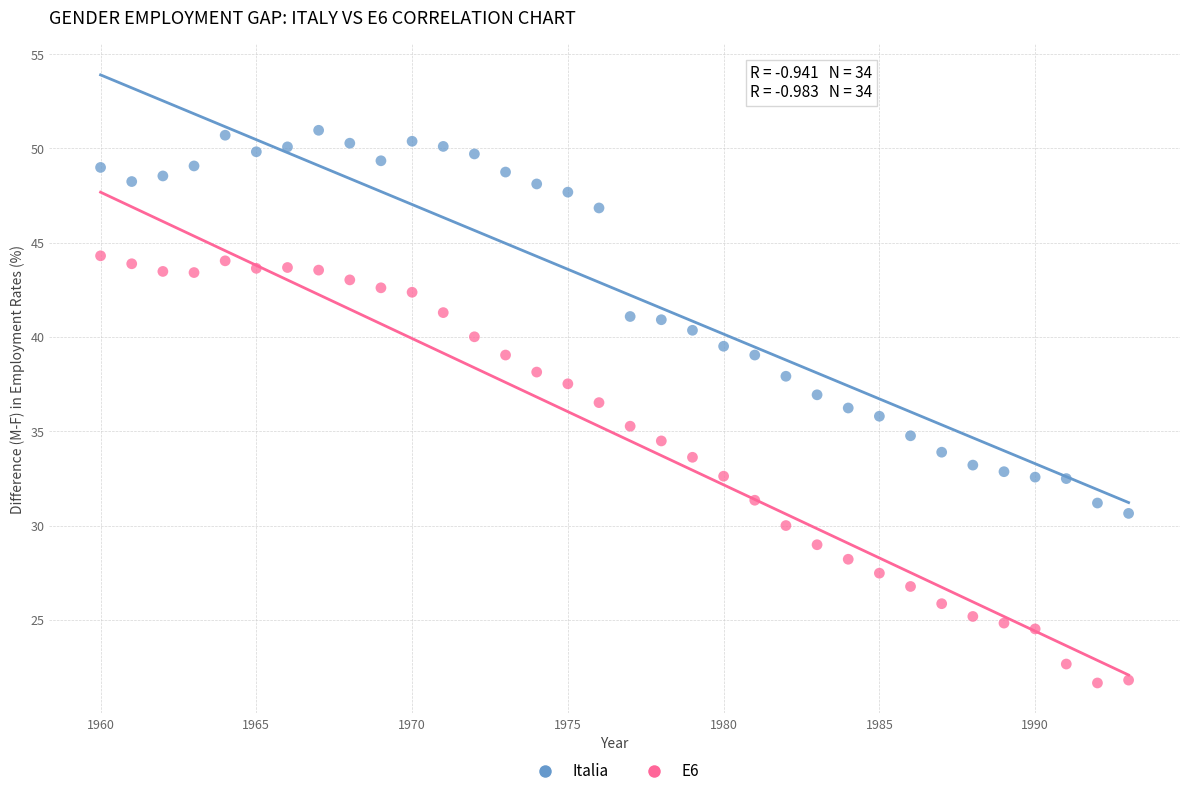

Across all data points, what is the range of X values (max minus min)?

33.0